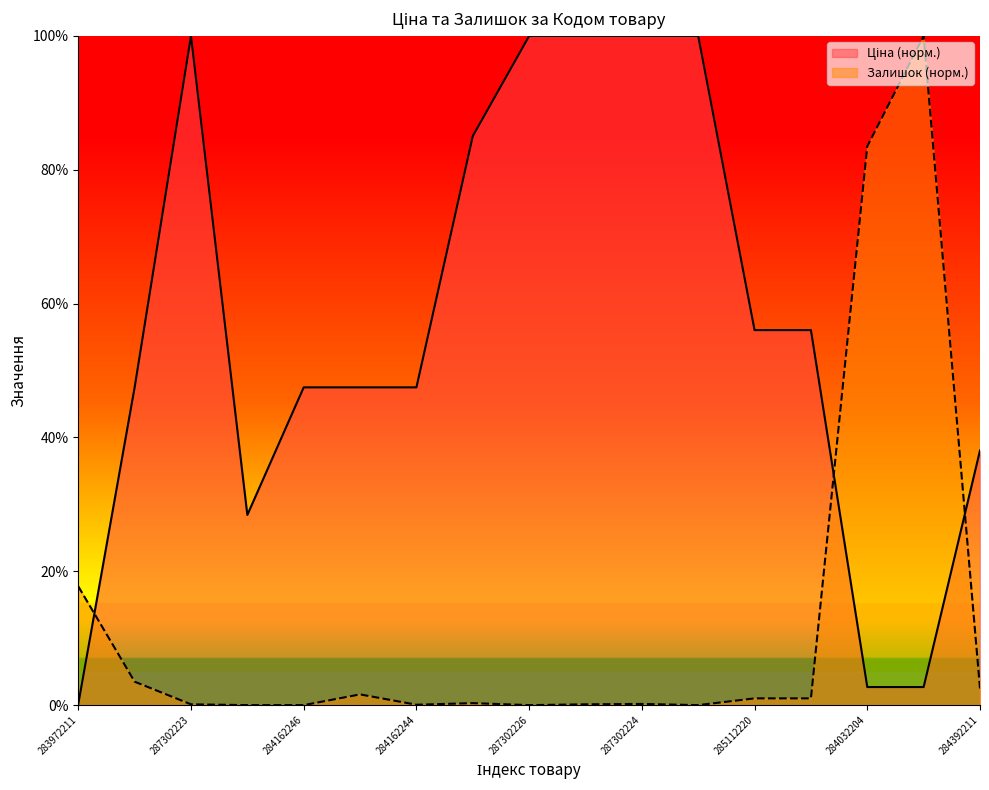

What is the difference between the maximum and second lowest values in the Ціна series?

1.0